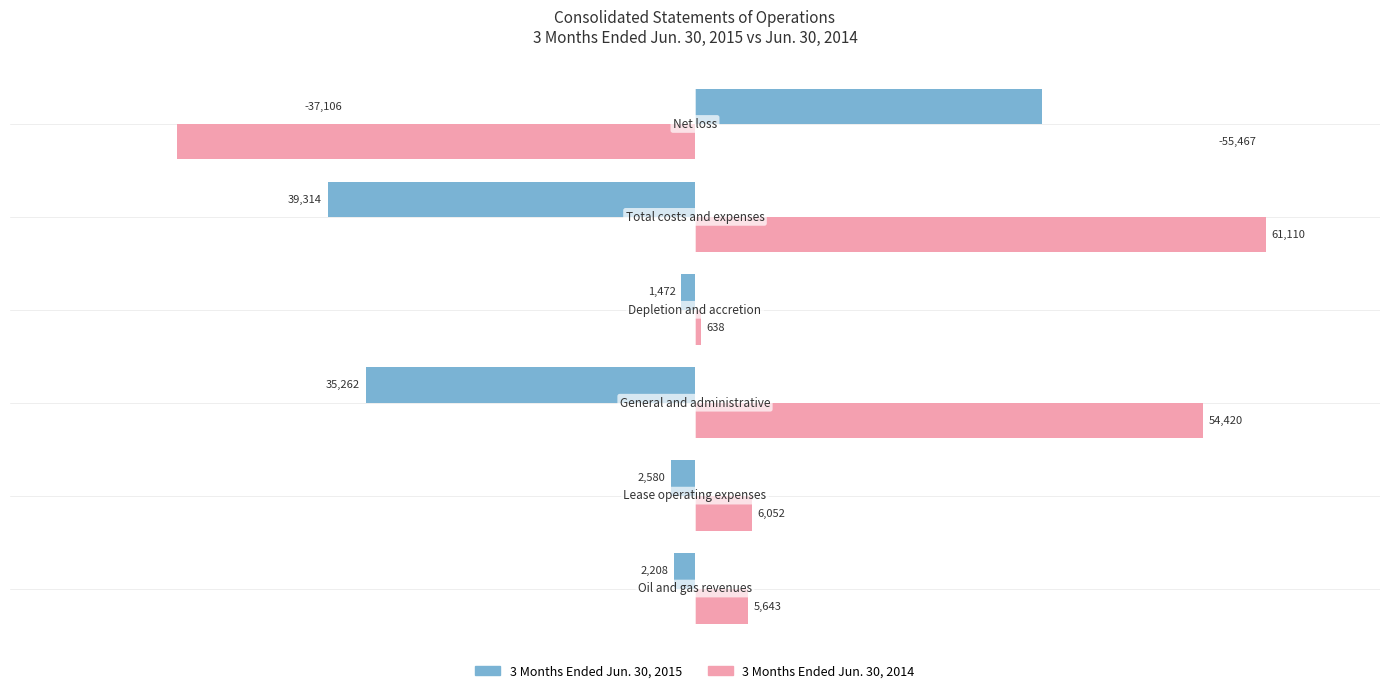

What are all the series names shown in the legend?

3 Months Ended Jun. 30, 2015, 3 Months Ended Jun. 30, 2014